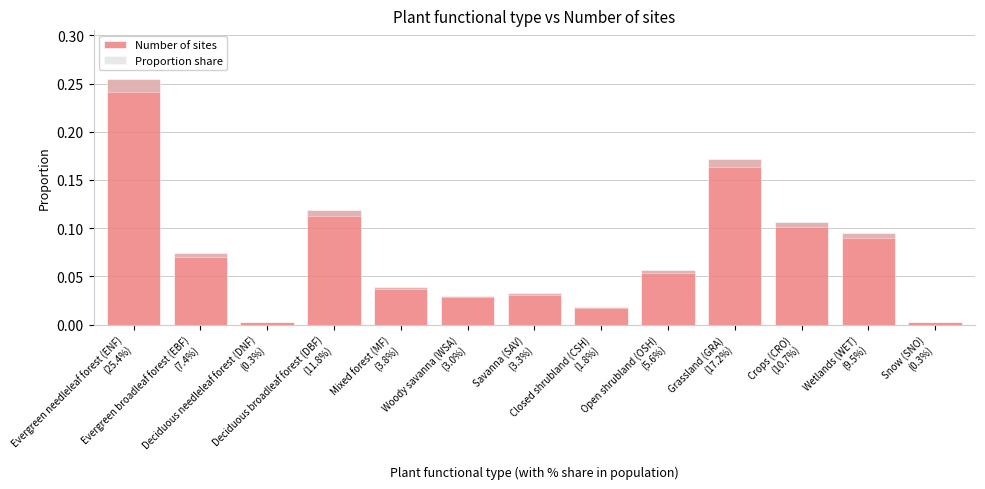

Between Evergreen needleleaf forest (ENF)
(25.4%) and Crops (CRO)
(10.7%), which series saw the biggest shift?

Number of sites